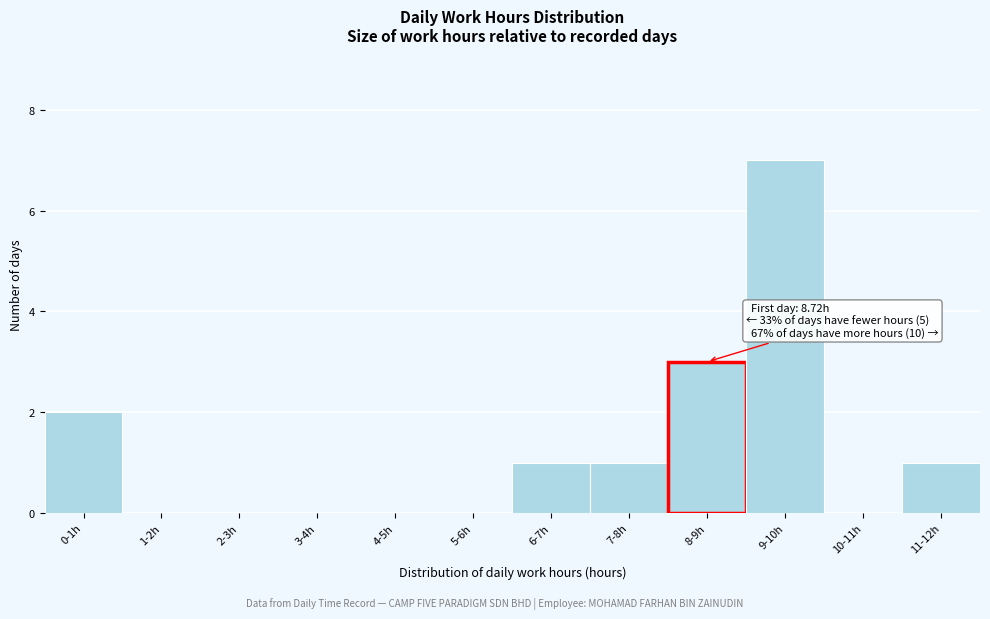

Reading left to right, transcribe all the data shown in this chart.

0-1h=2	1-2h=0	2-3h=0	3-4h=0	4-5h=0	5-6h=0	6-7h=1	7-8h=1	8-9h=3	9-10h=7	10-11h=0	11-12h=1